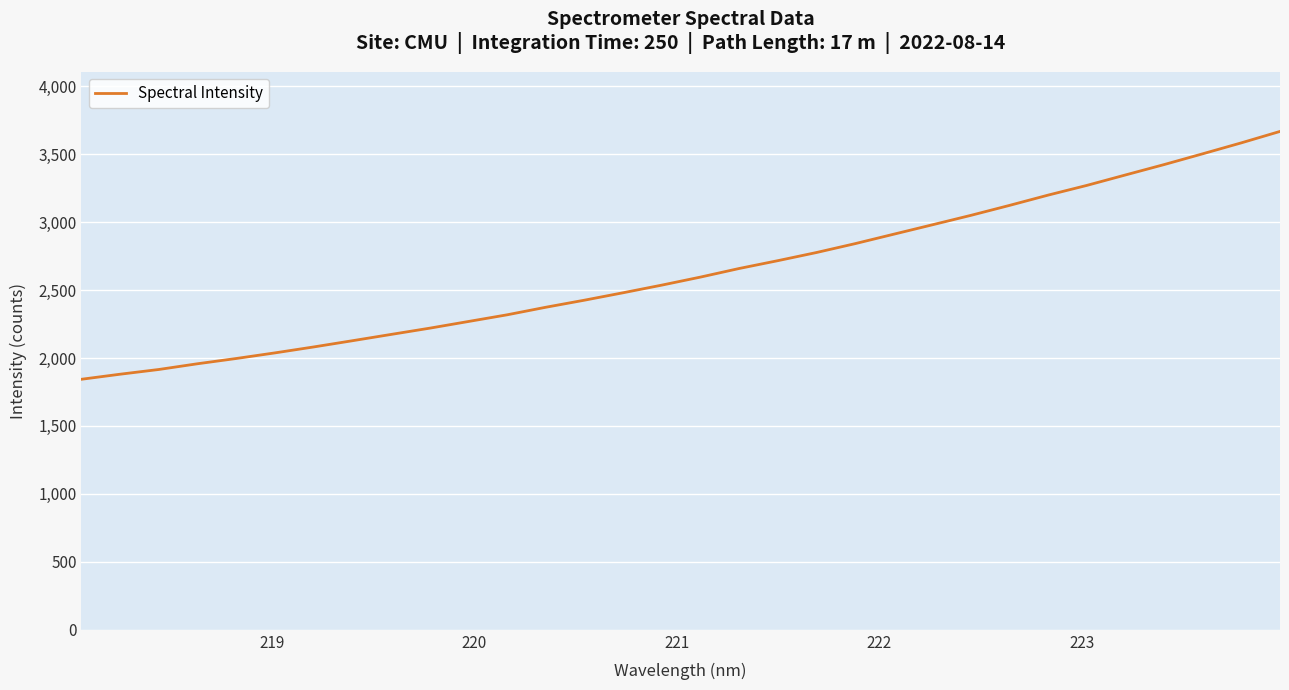

Does the chart display data point markers on the line(s)?

No